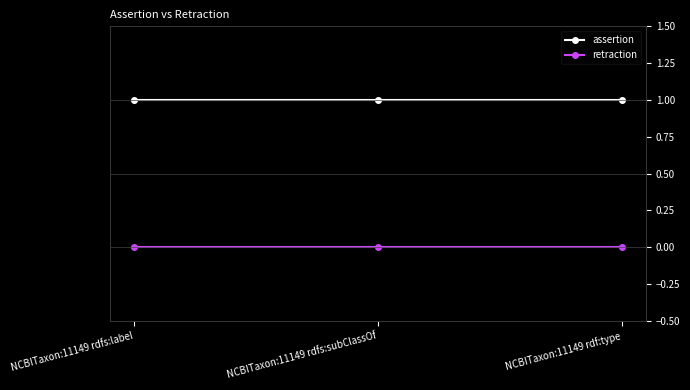

What is the sum of the assertion values at NCBITaxon:11149 rdfs:label and NCBITaxon:11149 rdfs:subClassOf?

2